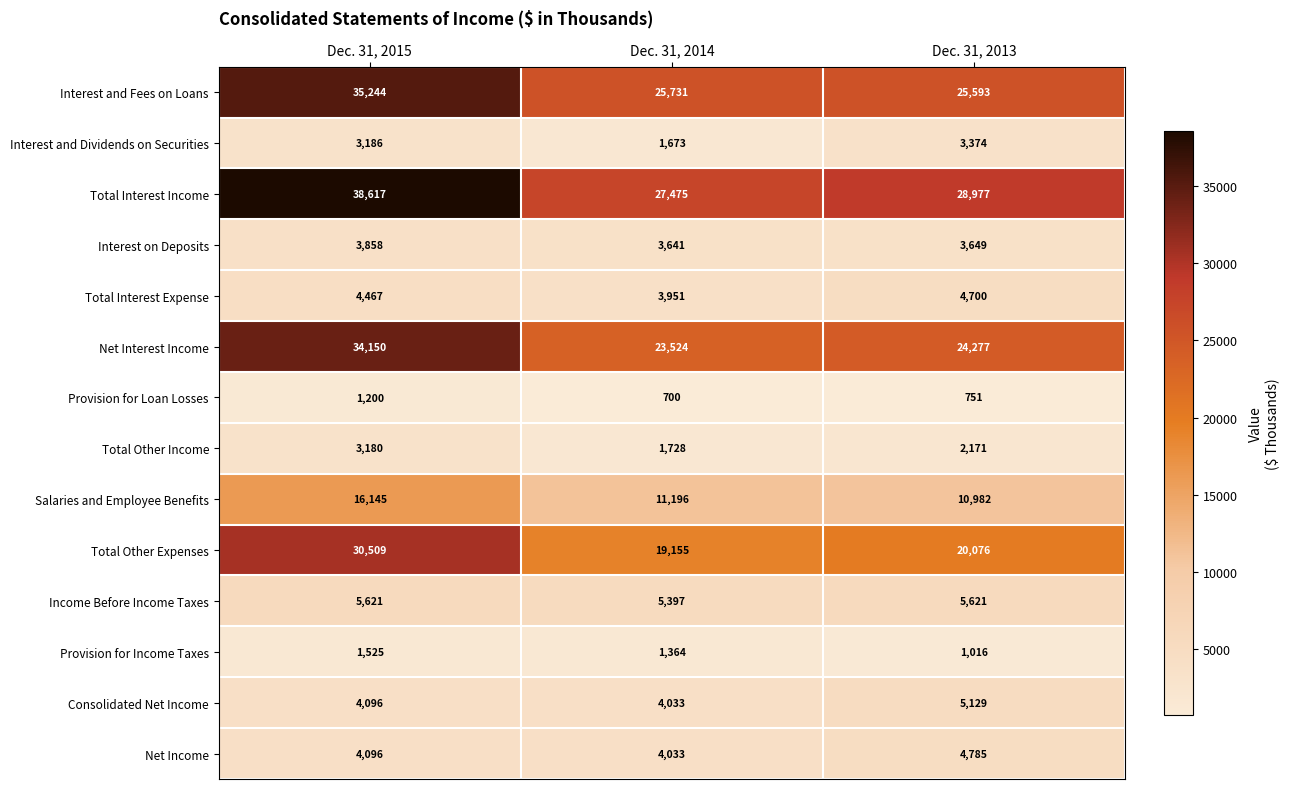

Count the number of categories in the chart.

3